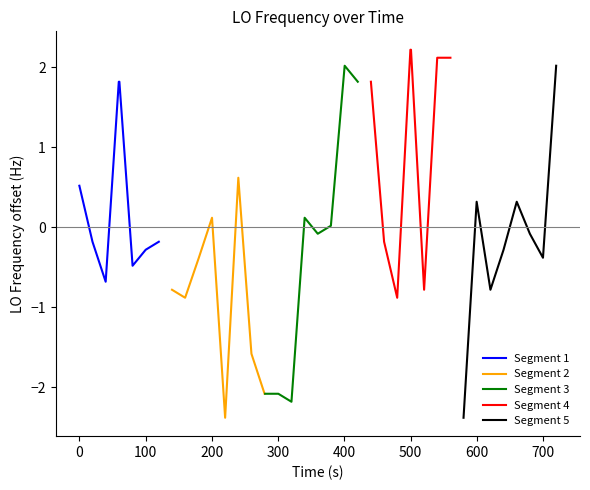

What is the maximum value for Segment 1?

1.8